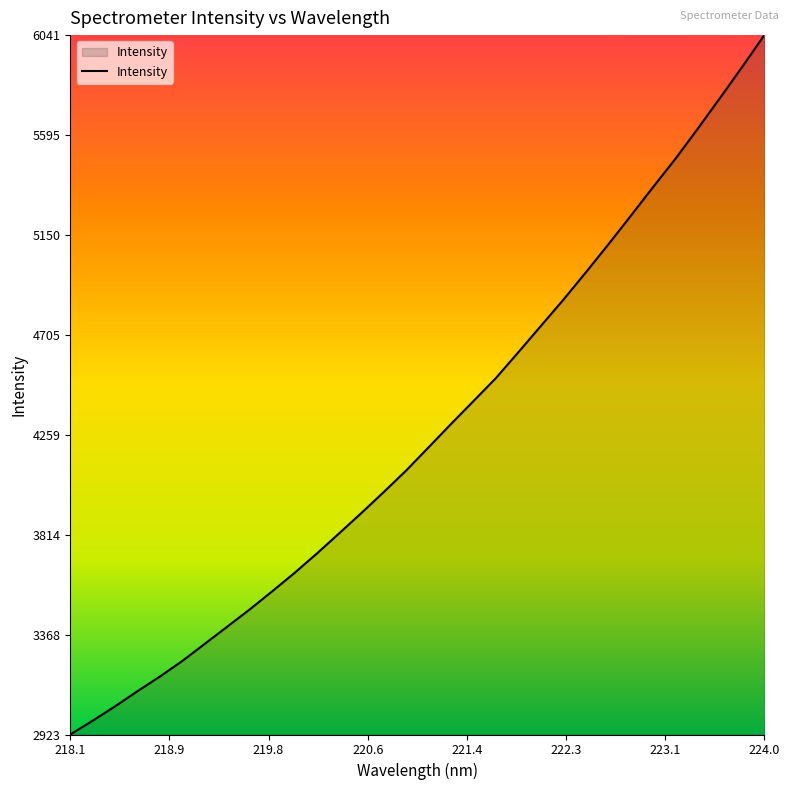

How many lines are shown in the chart?

1